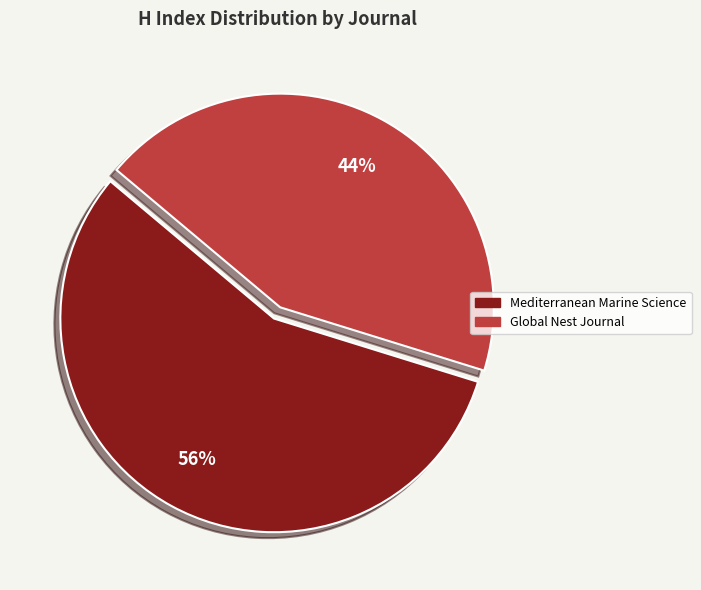

How many segments does this pie chart have?

2